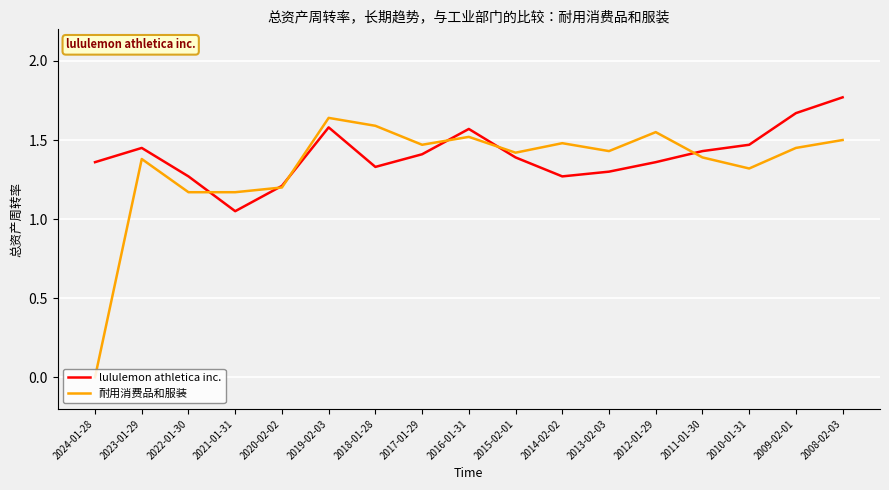

Does the chart display data point markers on the line(s)?

No